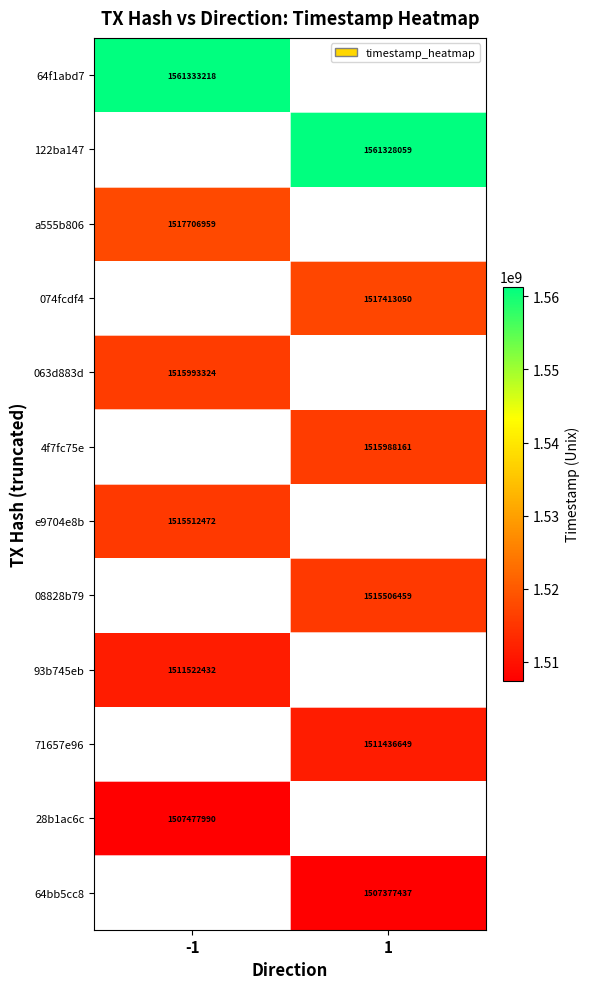

Is the value of 28b1ac6c at -1 greater than the value of 063d883d at -1?

No